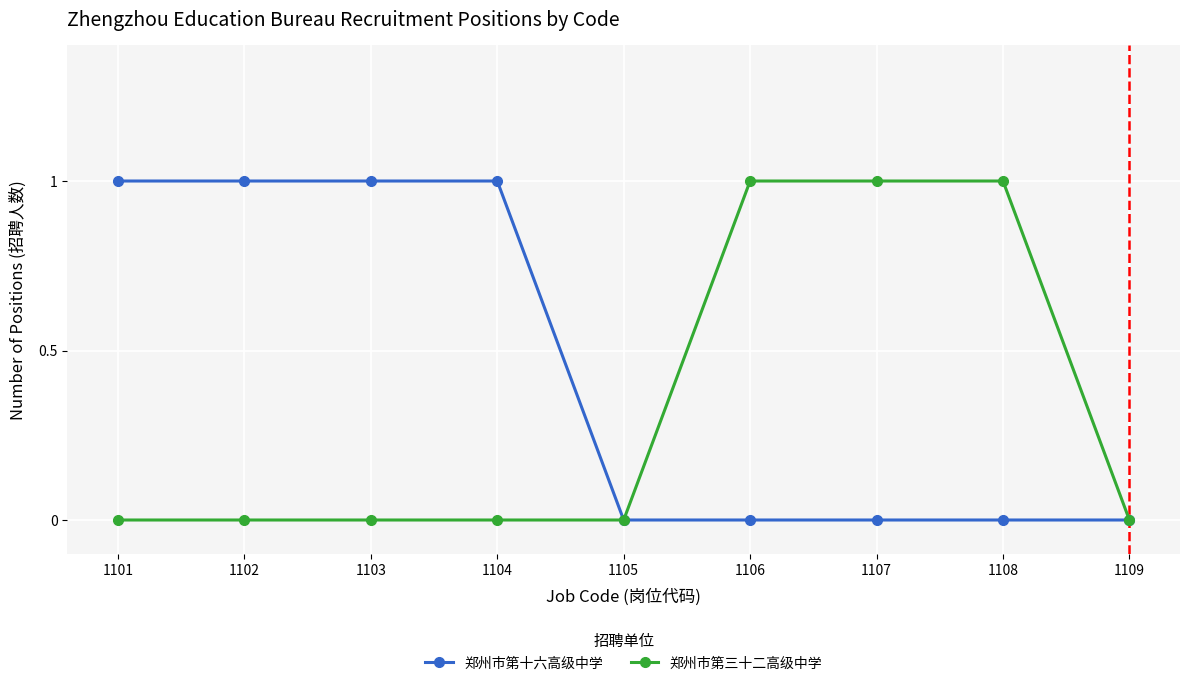

What is the value of the 郑州市第十六高级中学 point at the 4th from the left?

1